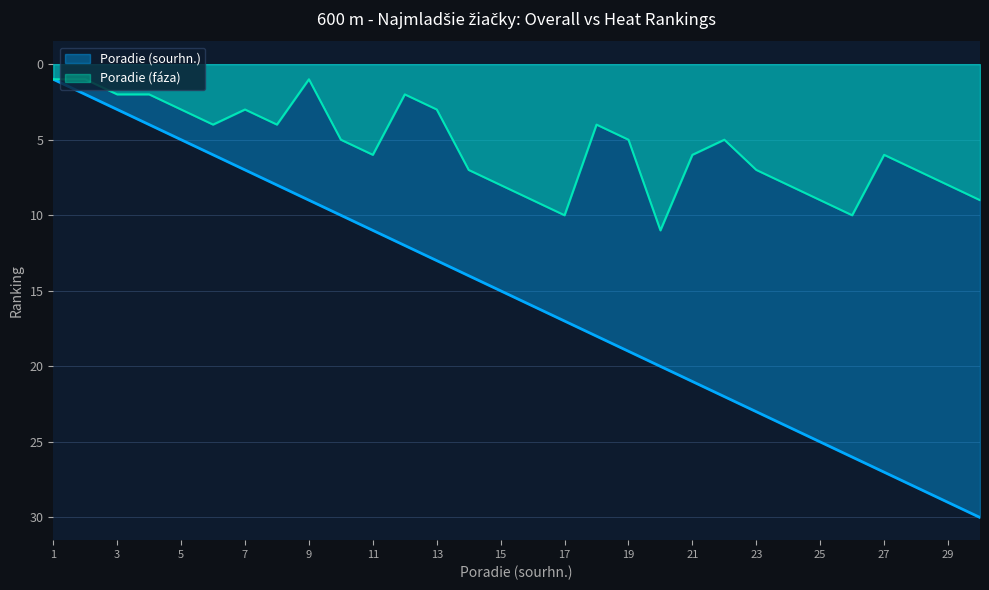

How many data points in Poradie (fáza) are less than 6?

15